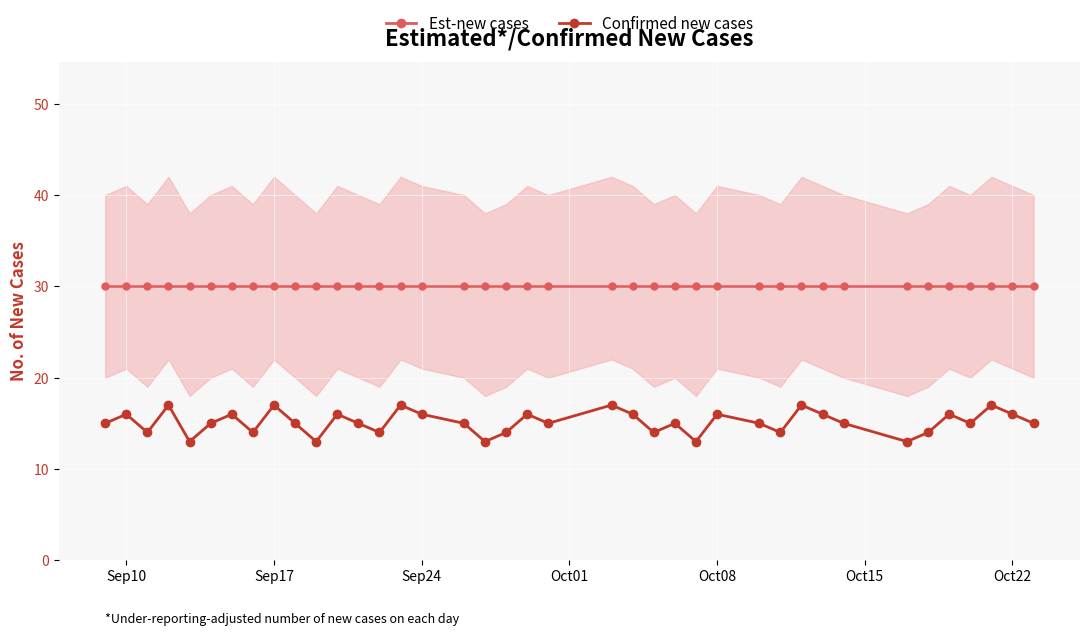

What is the maximum value shown in the chart?

30